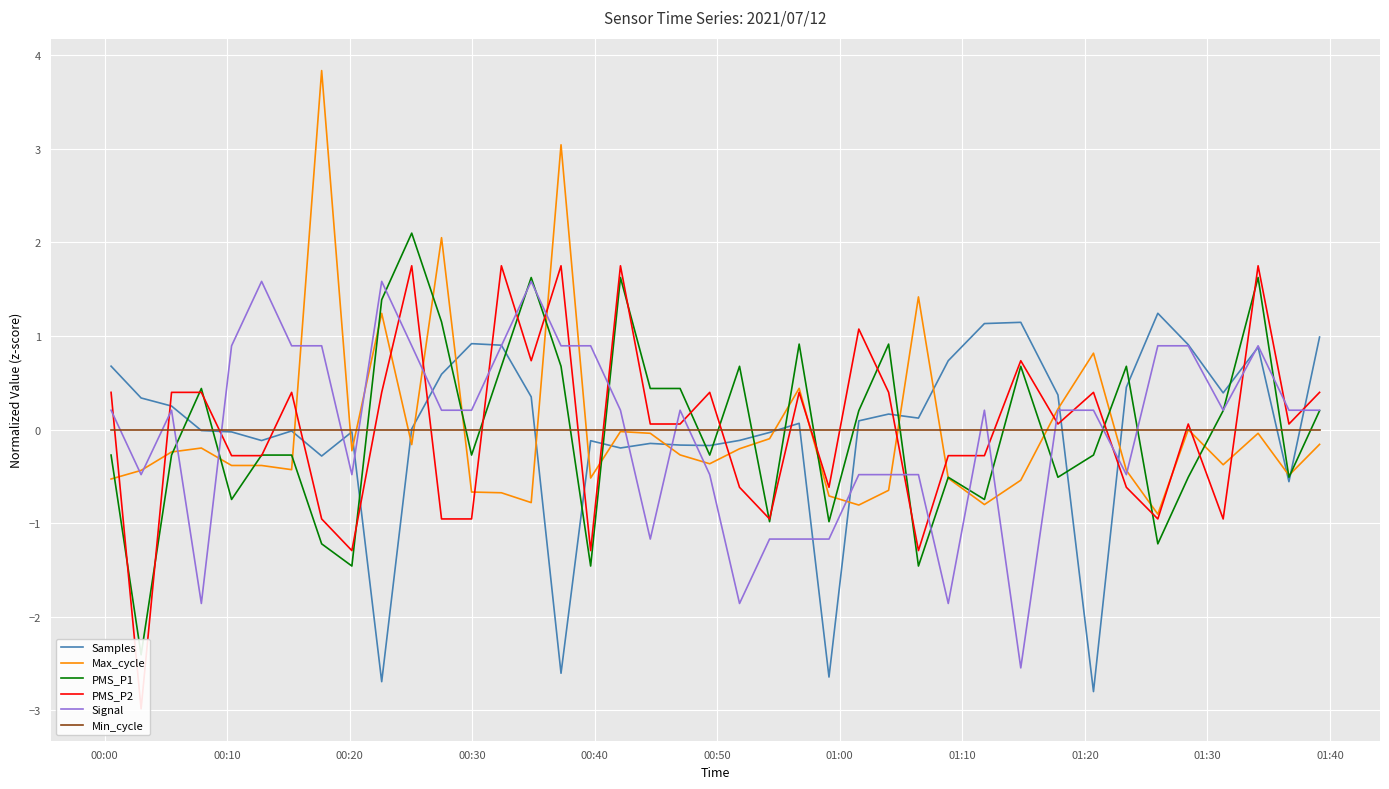

What is the minimum value for Signal?

-2.5